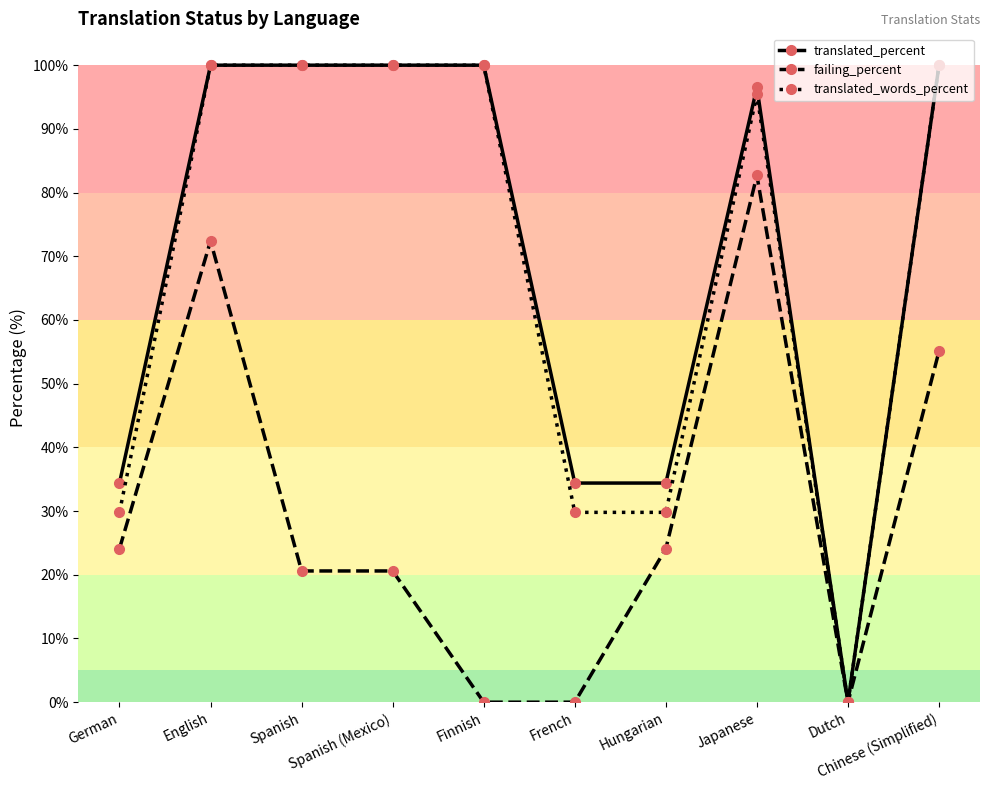

True or false: failing_percent has more than 1 points higher than both neighbors.

True